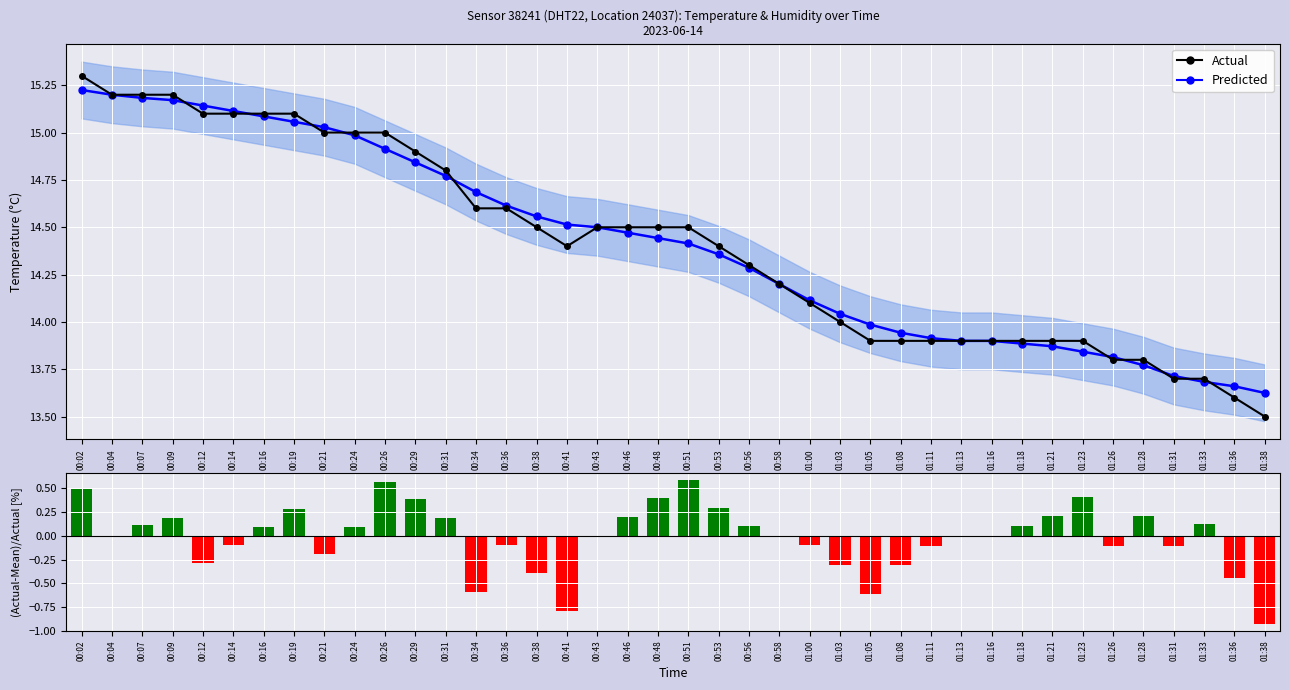

Between 00:36 and 00:41, which is larger?

00:36